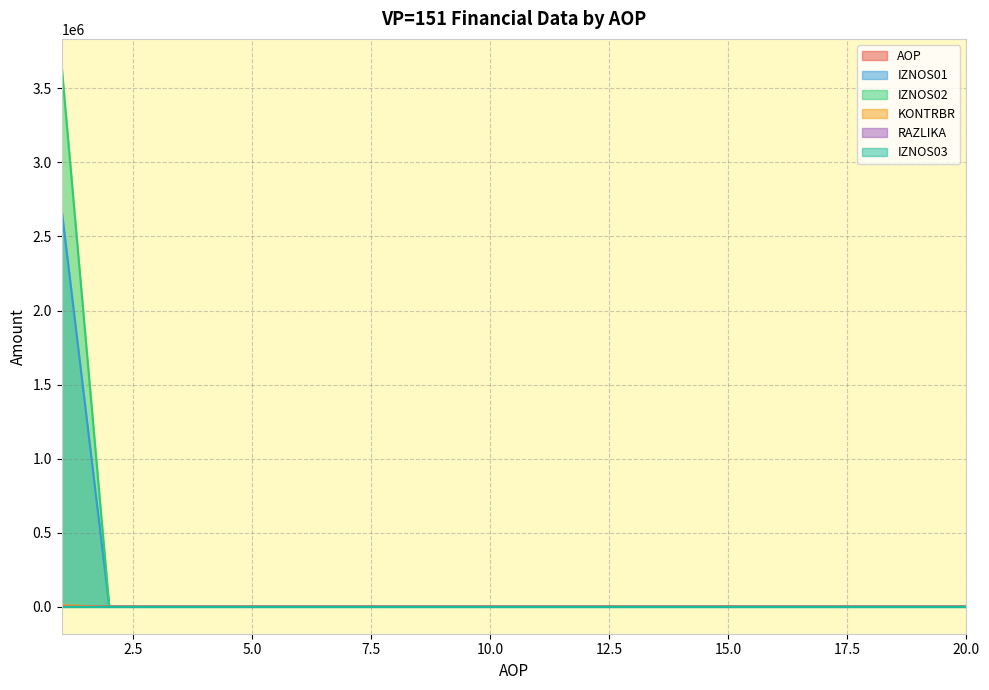

Which series has the largest range (max minus min)?

IZNOS02